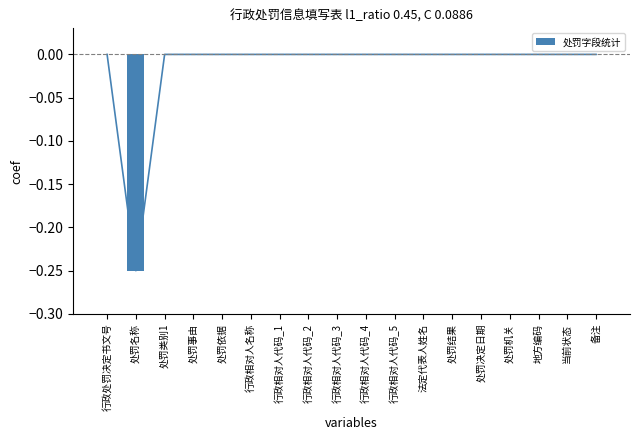

Rank the categories by value from lowest to highest.

处罚名称, 行政处罚决定书文号, 处罚类别1, 处罚事由, 处罚依据, 行政相对人名称, 行政相对人代码_1, 行政相对人代码_2, 行政相对人代码_3, 行政相对人代码_4, 行政相对人代码_5, 法定代表人姓名, 处罚结果, 处罚决定日期, 处罚机关, 地方编码, 当前状态, 备注